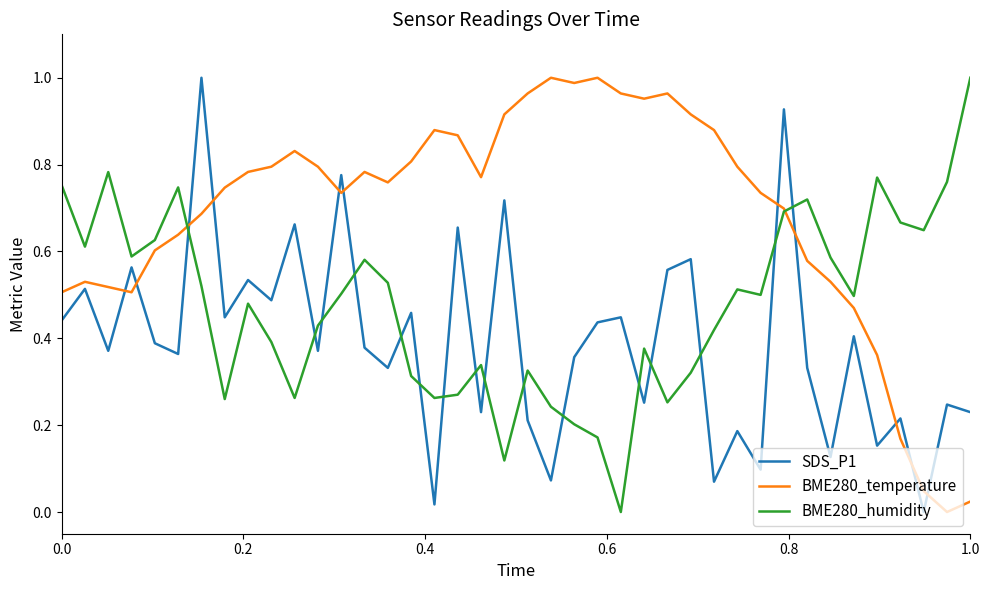

True or false: BME280_humidity and SDS_P1 intersect in this chart.

True